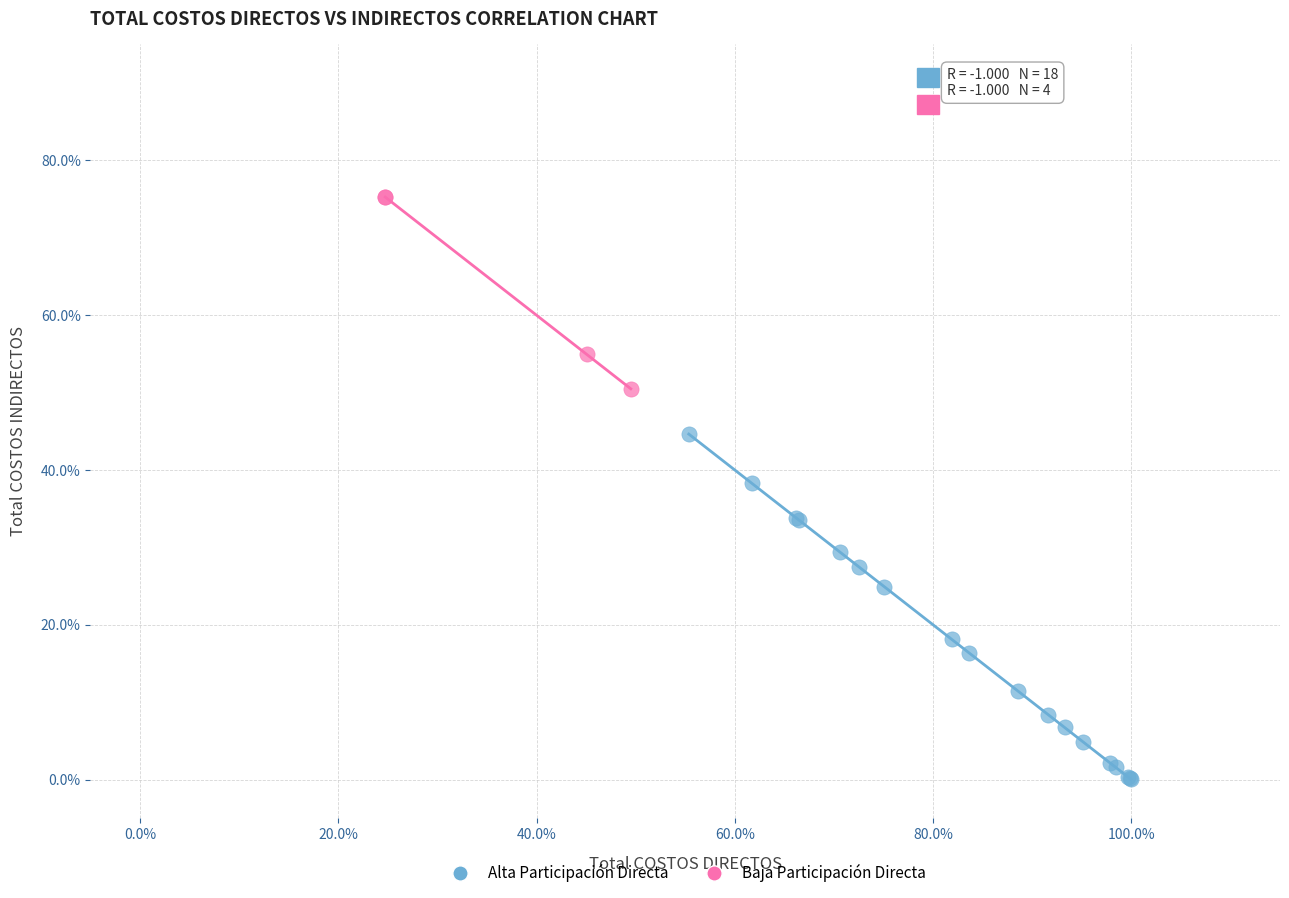

Which series reaches the maximum Y coordinate?

Baja Participación Directa